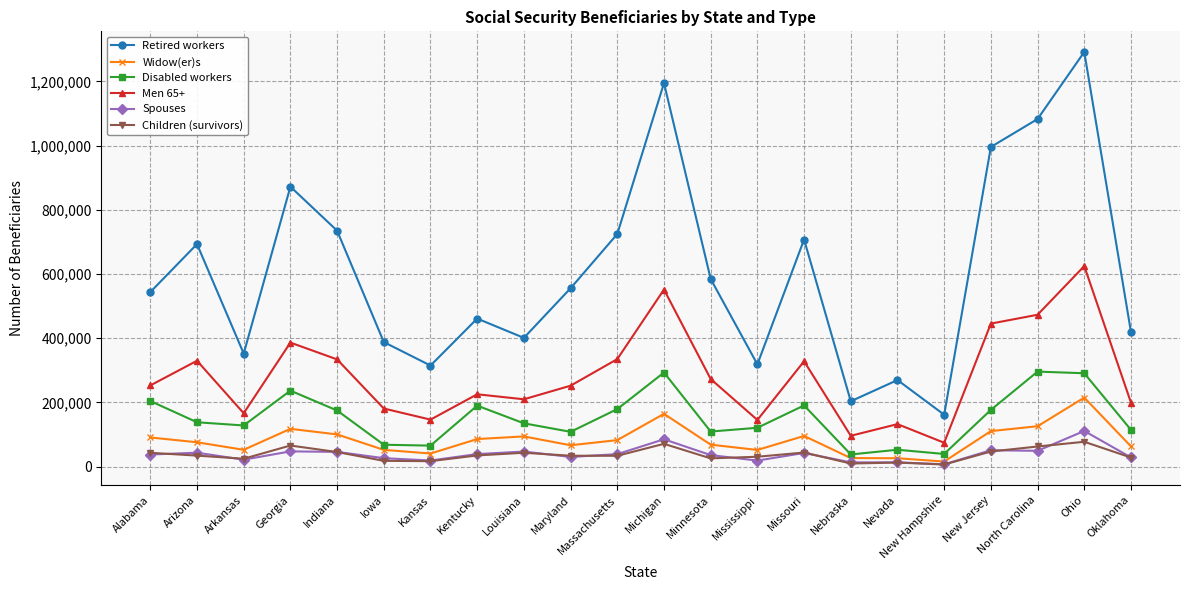

What is the label of the 8th point from the left?

Kentucky